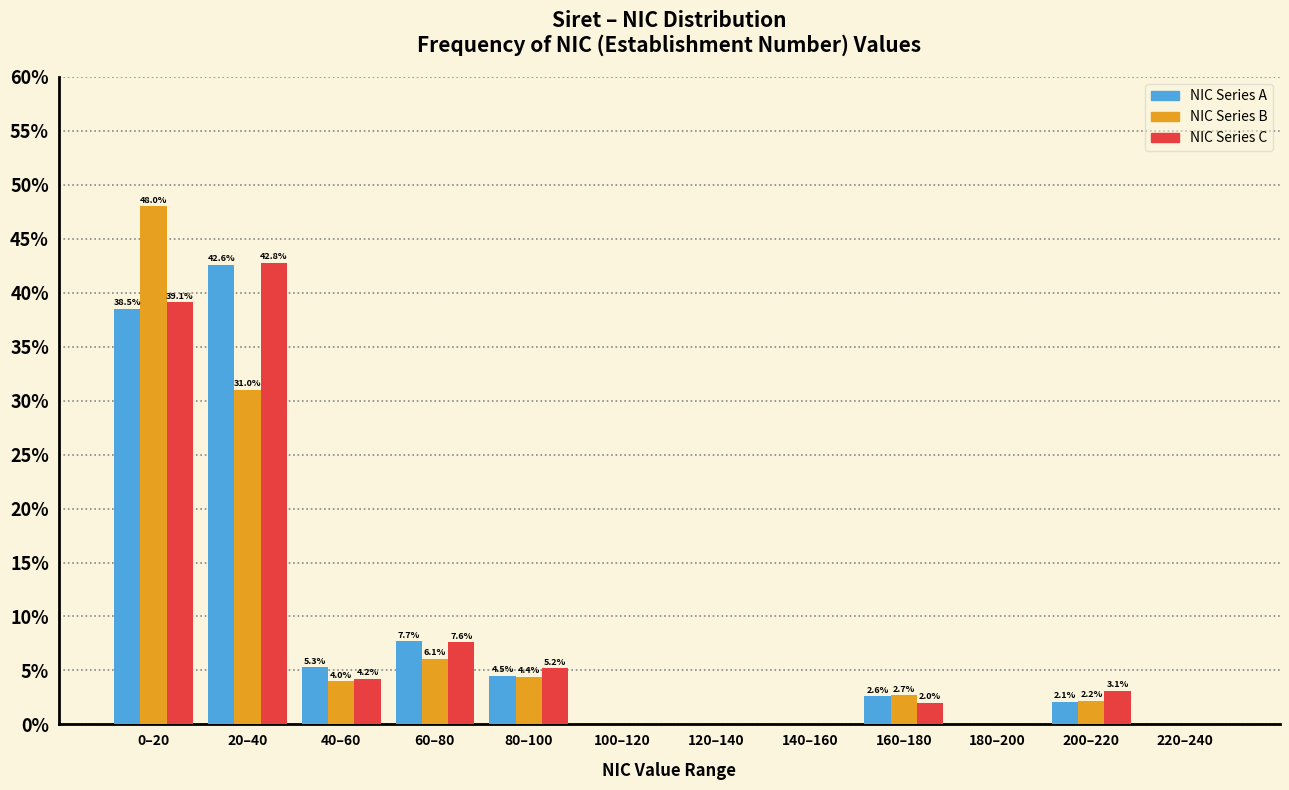

Reading left to right, what are all the values shown in this chart?

NIC Series A: 0–20=38.5	20–40=42.6	40–60=5.3	60–80=7.7	80–100=4.5	100–120=0.0	120–140=0.0	140–160=0.0	160–180=2.6	180–200=0.0	200–220=2.1	220–240=0.0
NIC Series B: 0–20=48.0	20–40=31.0	40–60=4.0	60–80=6.1	80–100=4.4	100–120=0.0	120–140=0.0	140–160=0.0	160–180=2.7	180–200=0.0	200–220=2.2	220–240=0.0
NIC Series C: 0–20=39.1	20–40=42.8	40–60=4.2	60–80=7.6	80–100=5.2	100–120=0.0	120–140=0.0	140–160=0.0	160–180=2.0	180–200=0.0	200–220=3.1	220–240=0.0